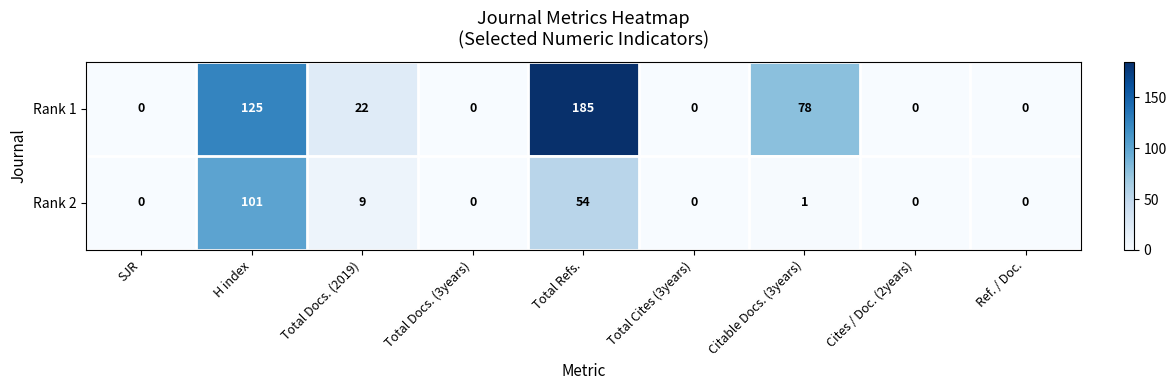

Which series changed the most between H index and Total Refs.?

Rank 1